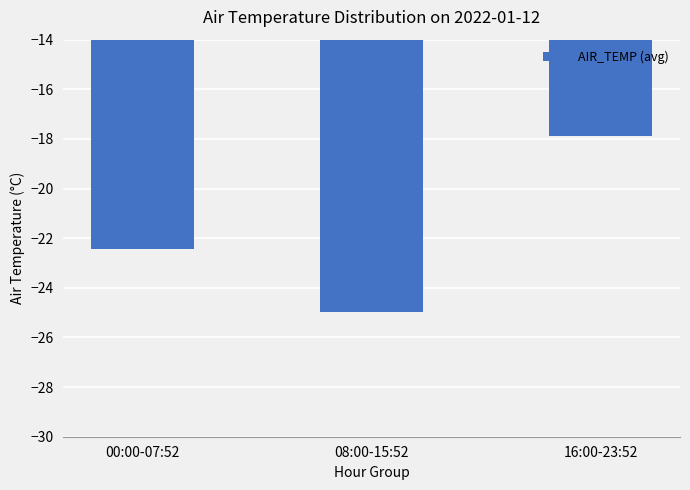

What is the sum of the values at 00:00-07:52 and 08:00-15:52?

-47.4